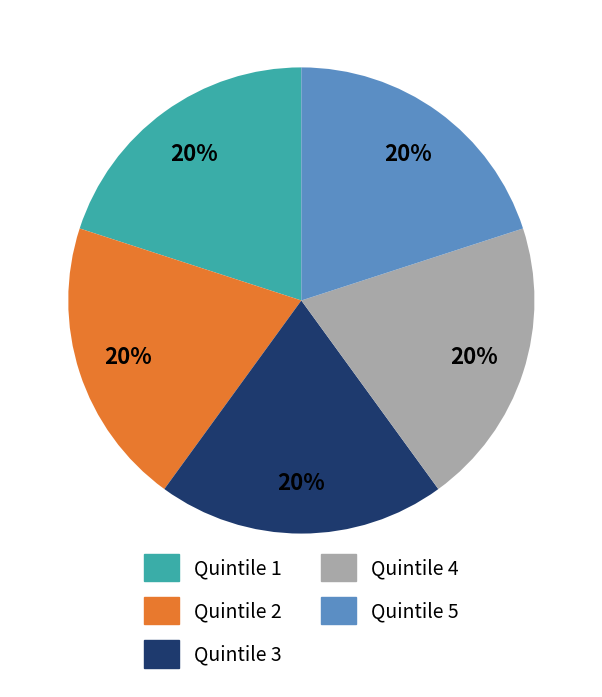

Does Quintile 1 represent more than half of the total?

No